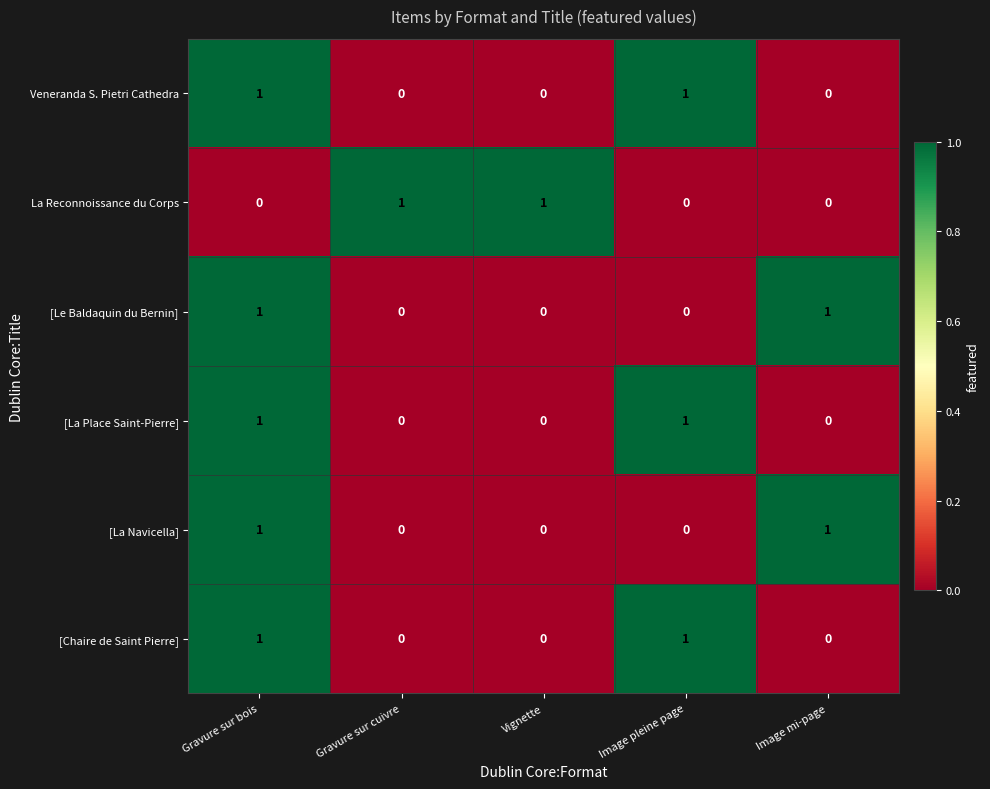

Count the La Reconnoissance du Corps values in the range 0 to 1.

5